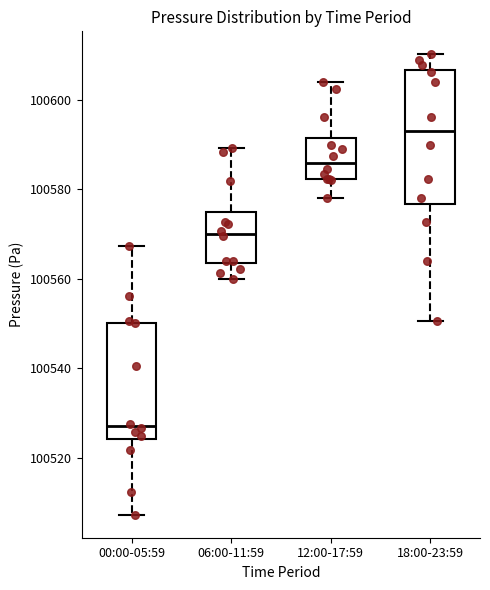

Which box has the highest median line?

18:00-23:59